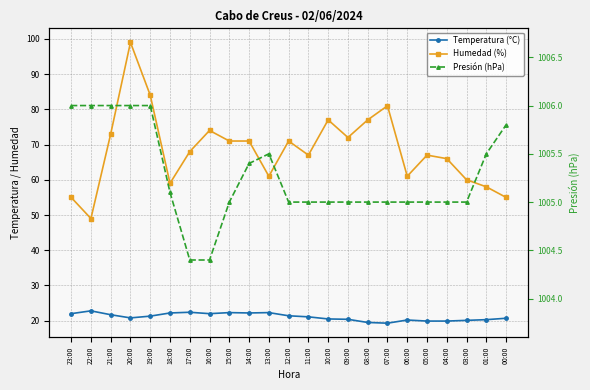

Where is the first local maximum for Temperatura (°C)?

22:00